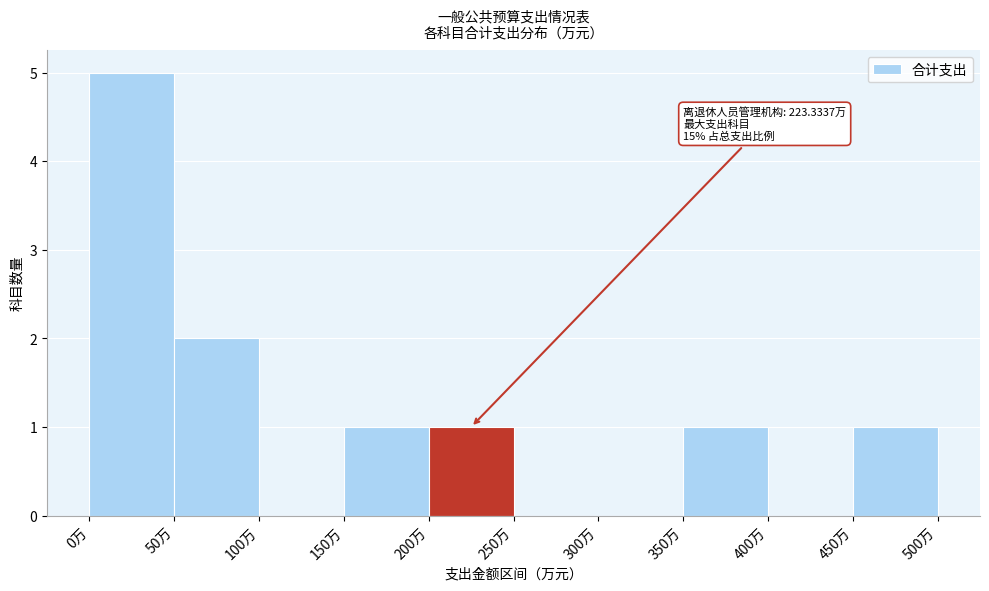

Which range on the x-axis has the tallest bar?

0 to 50